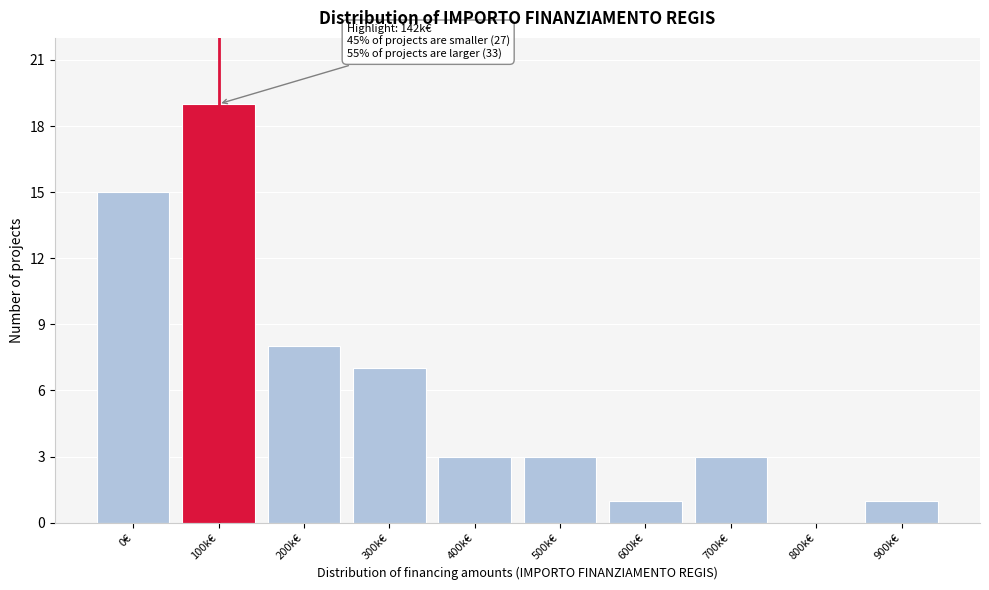

Reading left to right, list all the values displayed in this chart.

0€=15	100k€=19	200k€=8	300k€=7	400k€=3	500k€=3	600k€=1	700k€=3	800k€=0	900k€=1